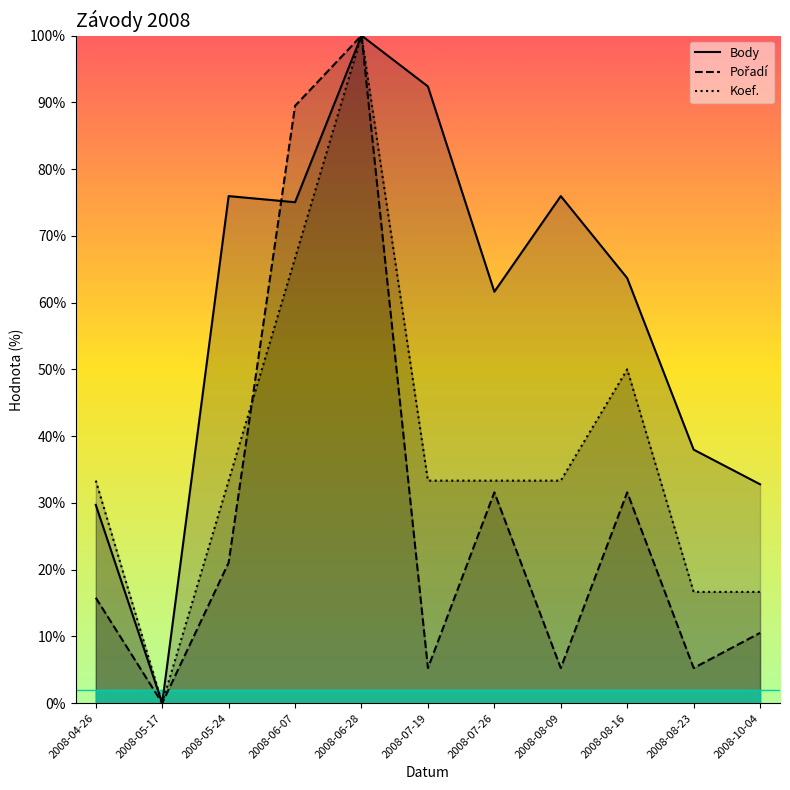

At which category is the sum across all series the highest?

2008-06-28